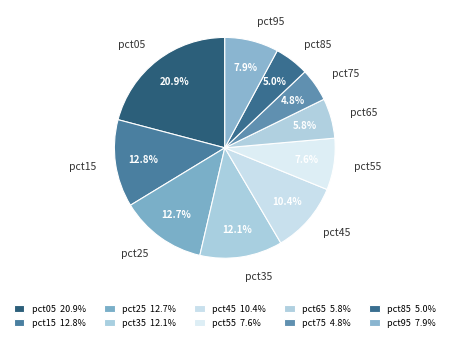

What percentage is the pct15 slice, to the nearest percent?

13%